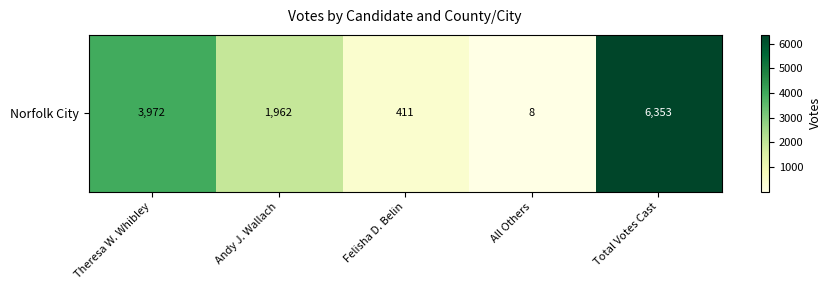

Is it true that the value at Felisha D. Belin is 662?

False